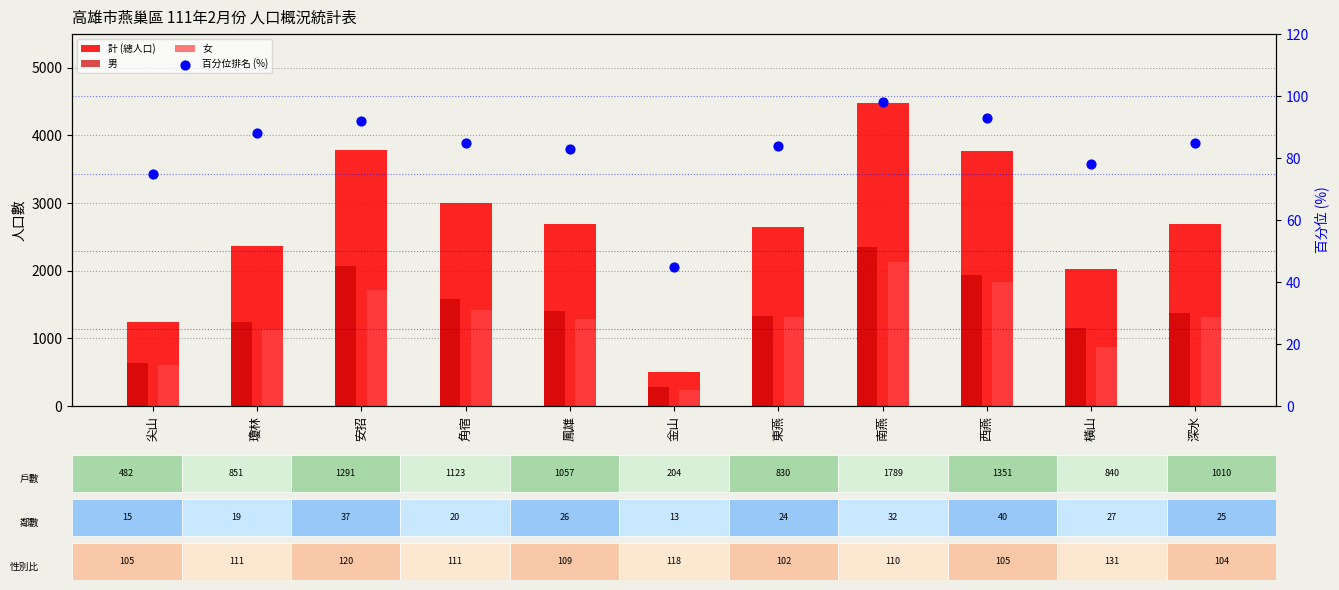

What is the total value across all series at 鳳雄?

5451